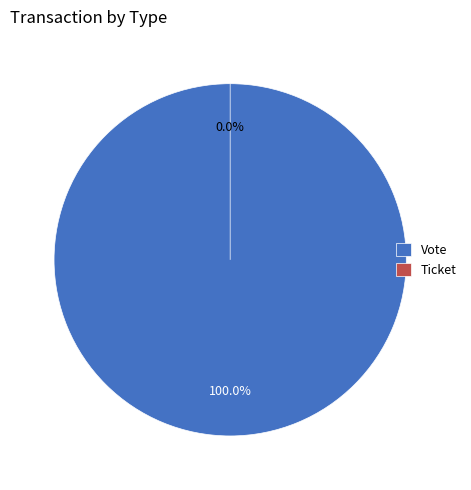

Count the number of slices in the pie.

2